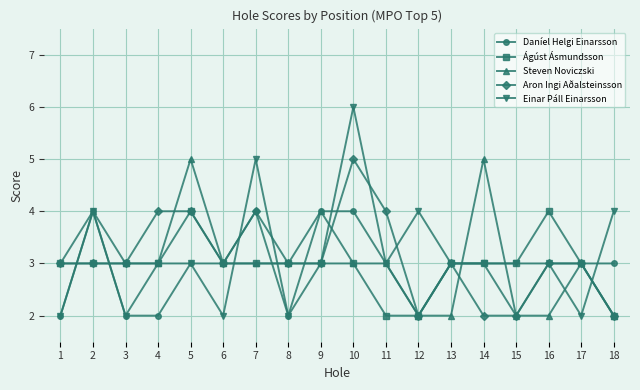

What is the sum of the Daníel Helgi Einarsson values at 6 and 18?

6